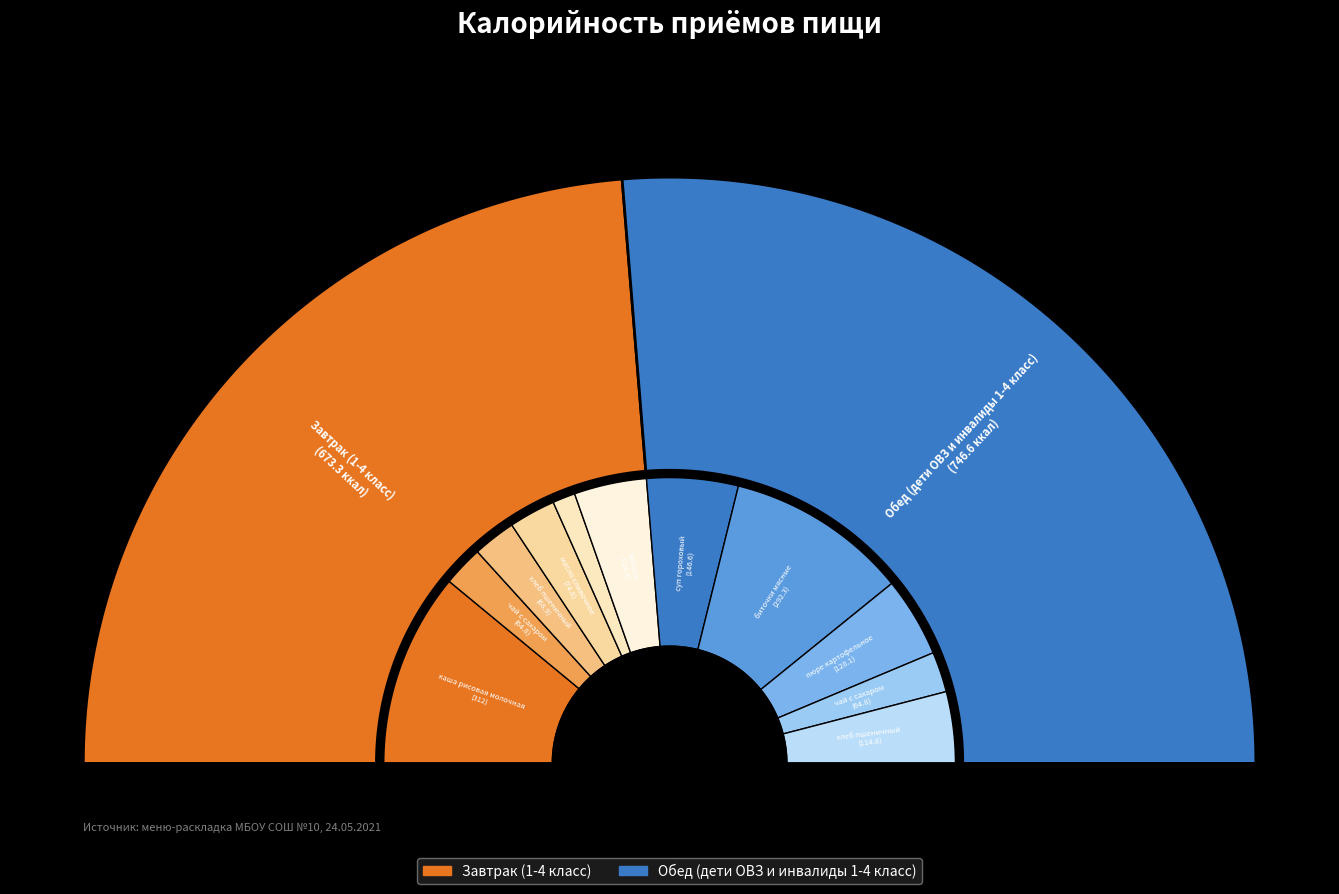

What is the total percentage of Обед (дети ОВЗ и инвалиды 1-4 класс) and Завтрак (1-4 класс)?

100.0%